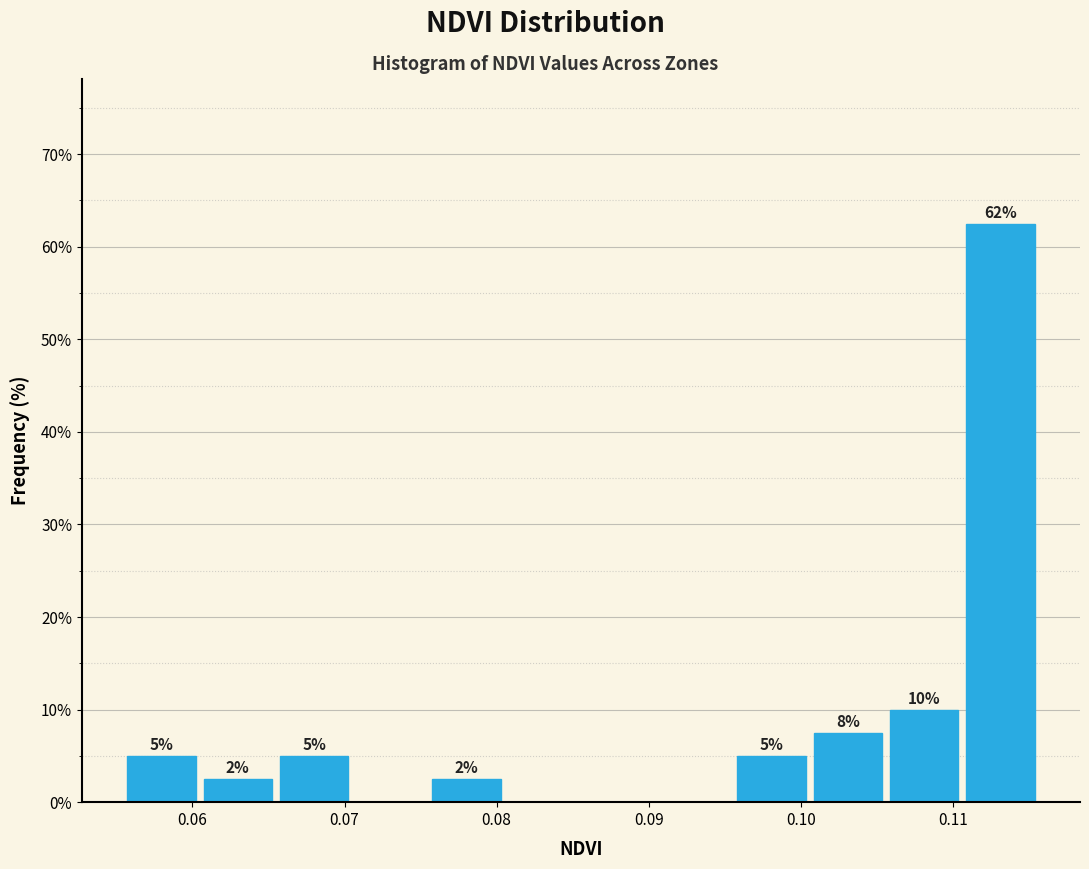

Over which range of the x-axis is the bar tallest?

0.111 to 0.116